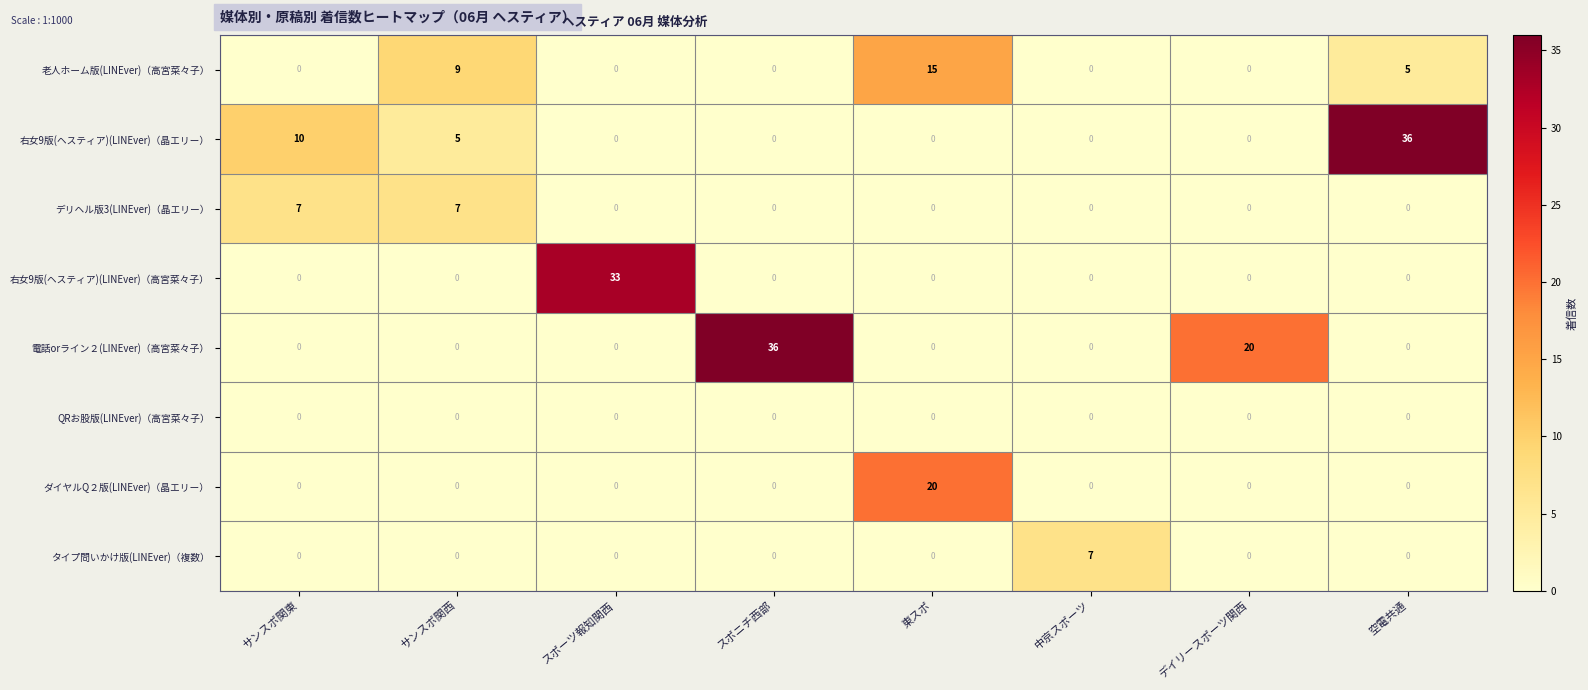

How many タイプ問いかけ版(LINEver)（複数） values are between 0 and 1?

7